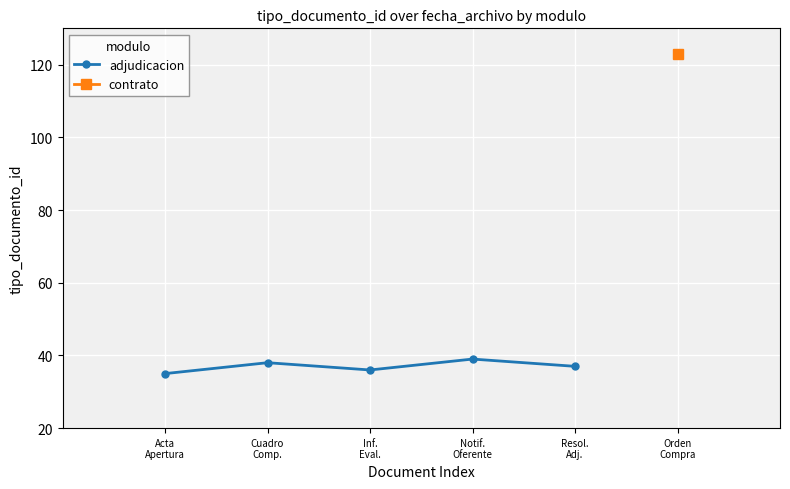

What is the ratio of the value at Resol.
Adj. to the value at Notif.
Oferente?

0.9